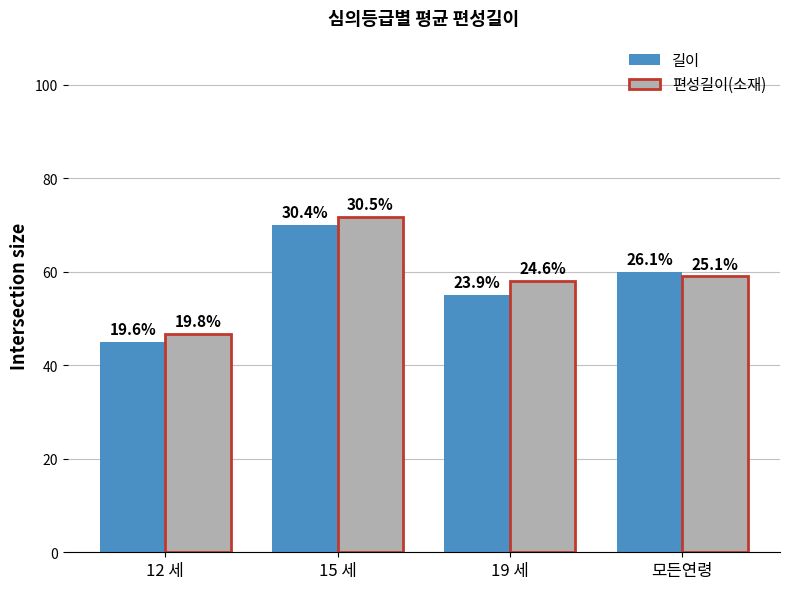

What is the total value across all series at 12 세?

91.7